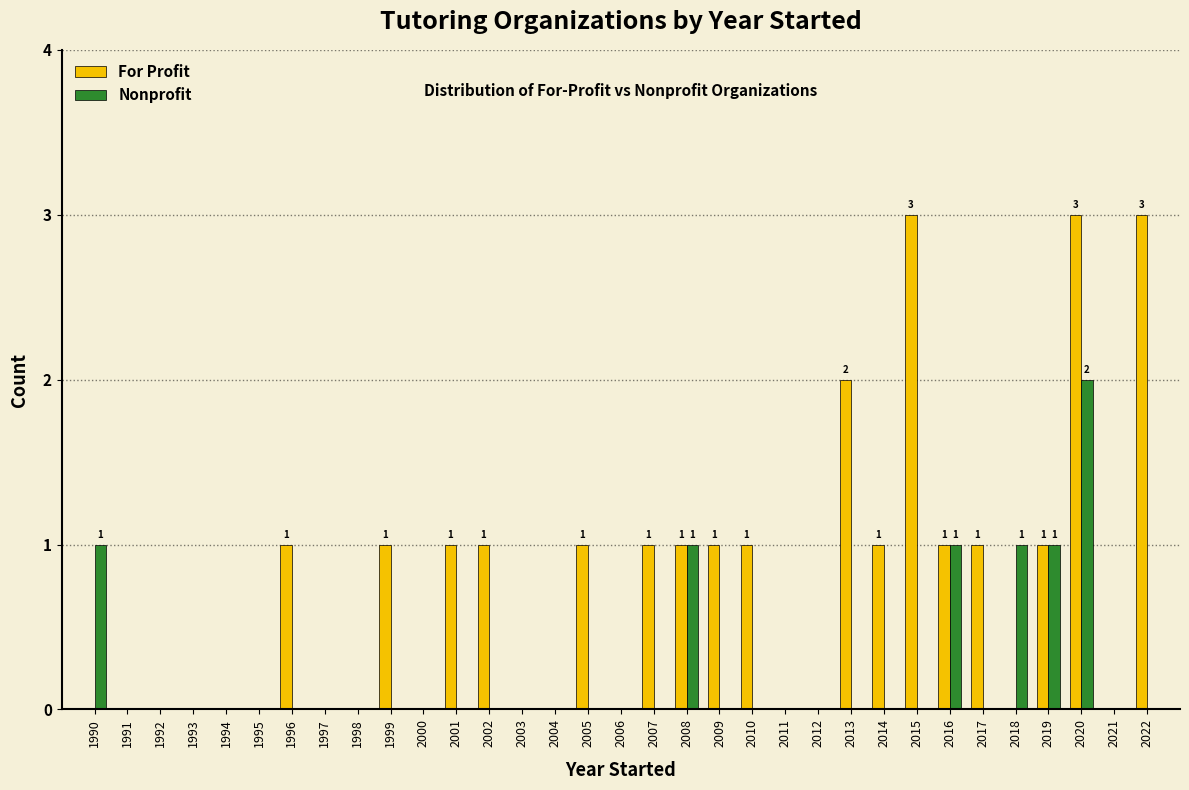

What is the greatest value displayed?

3